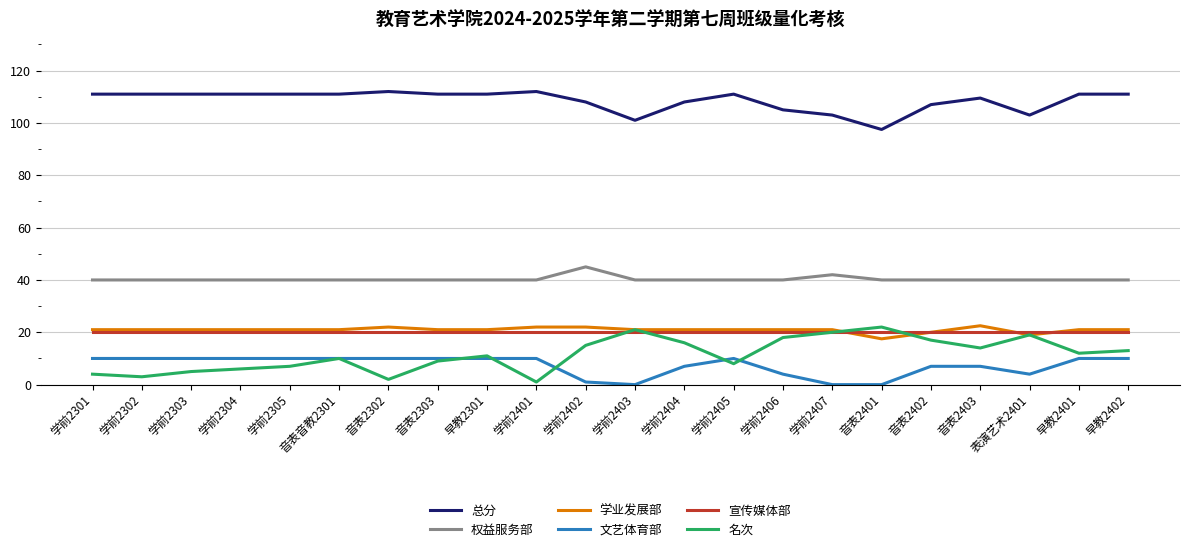

What are all the series names shown in the legend?

总分, 权益服务部, 学业发展部, 文艺体育部, 宣传媒体部, 名次